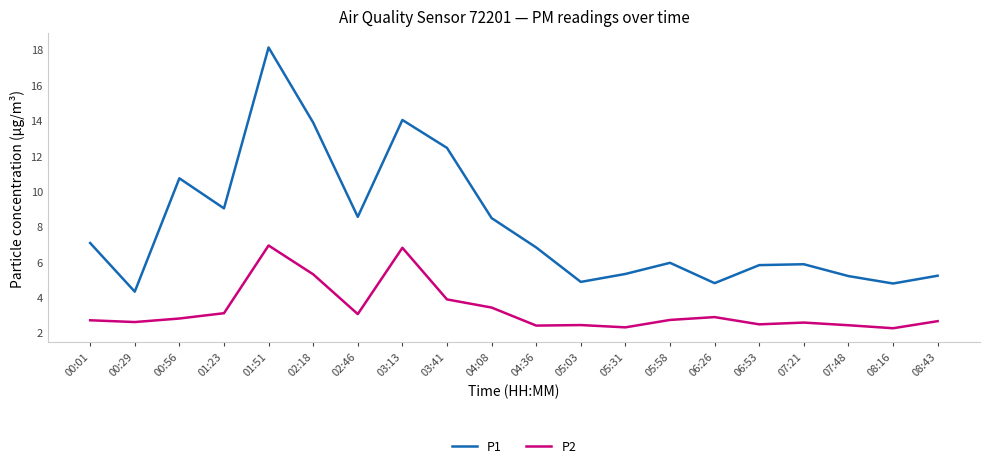

Count the number of data series in this chart.

2